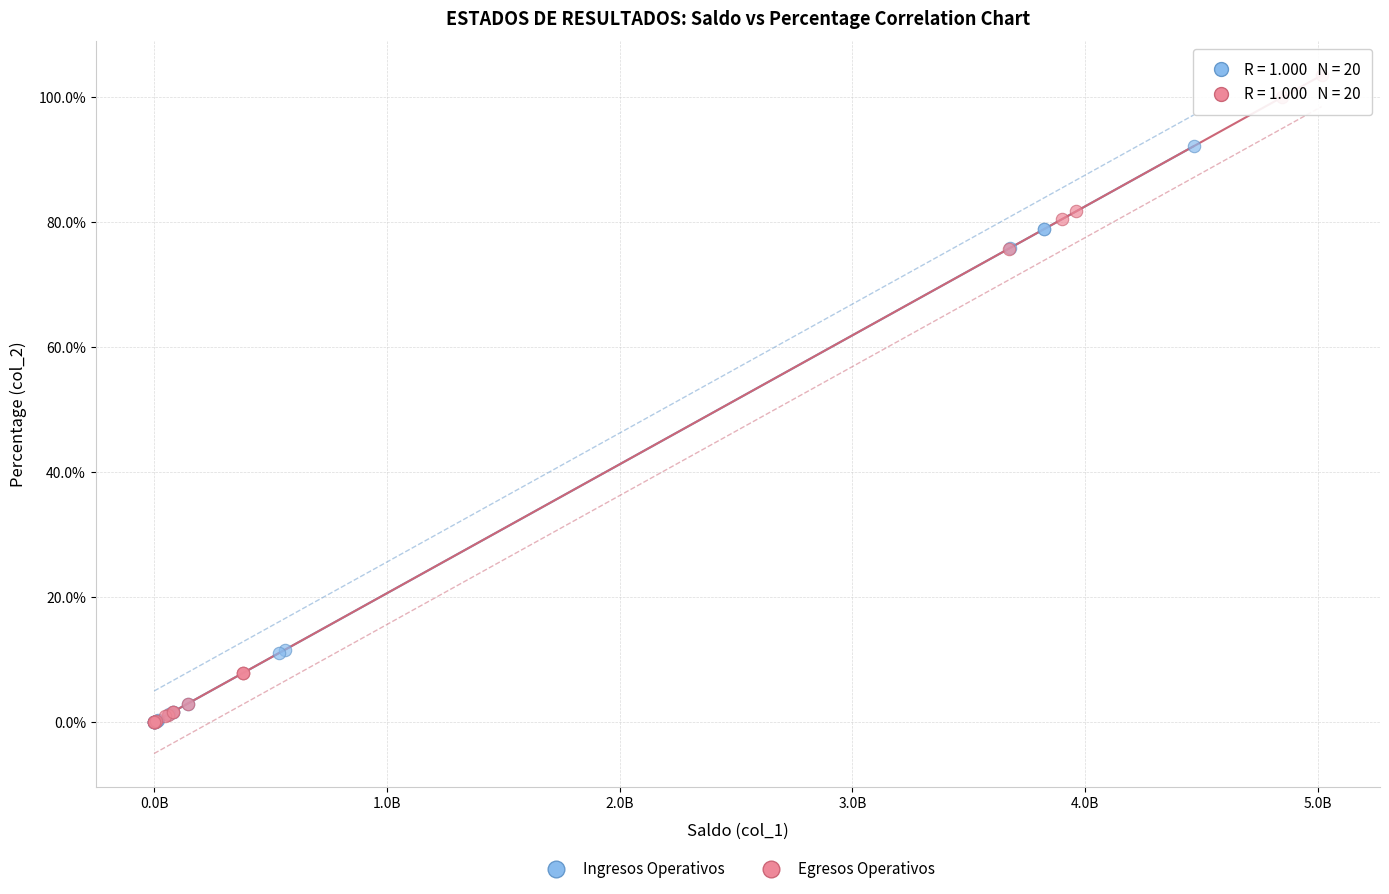

What are all the series names shown in the legend?

Ingresos Operativos, Egresos Operativos